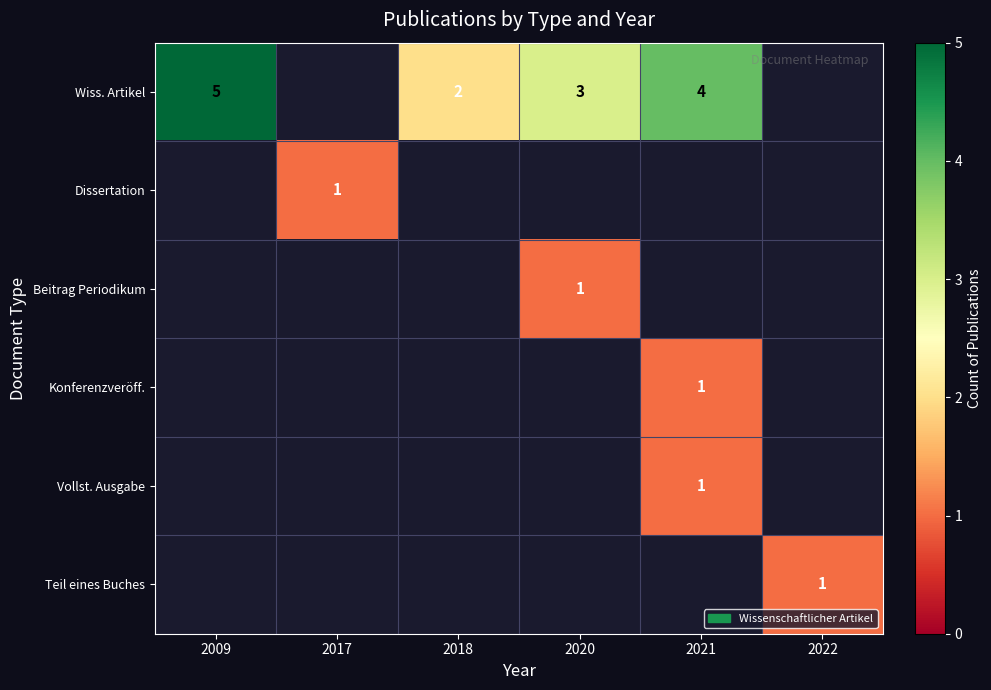

At how many categories does at least one series exceed 1?

4